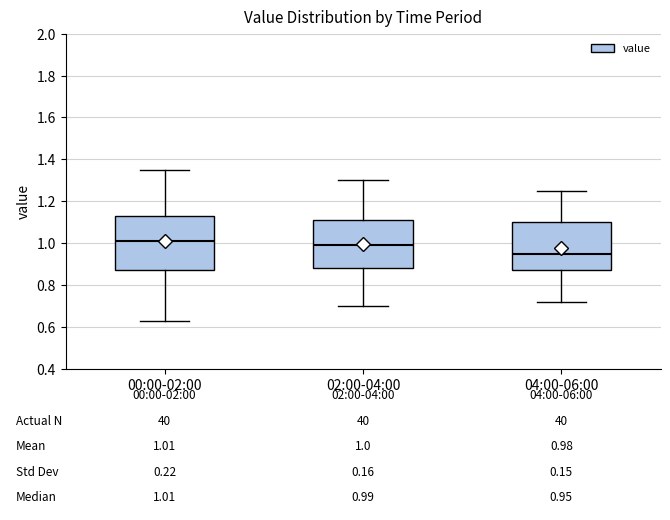

Comparing the boxes themselves (not the whiskers), which one is the tallest?

00:00-02:00